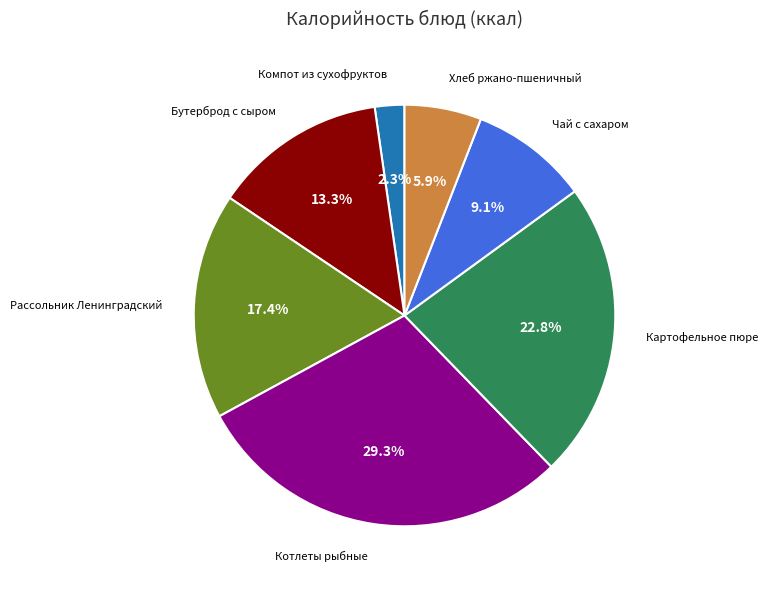

Is there a majority slice in this chart?

No